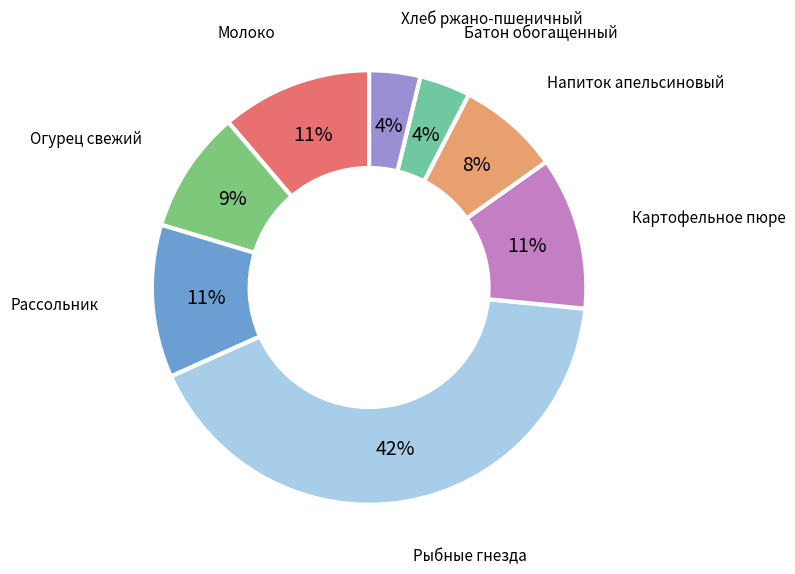

Does any single category account for the majority?

No